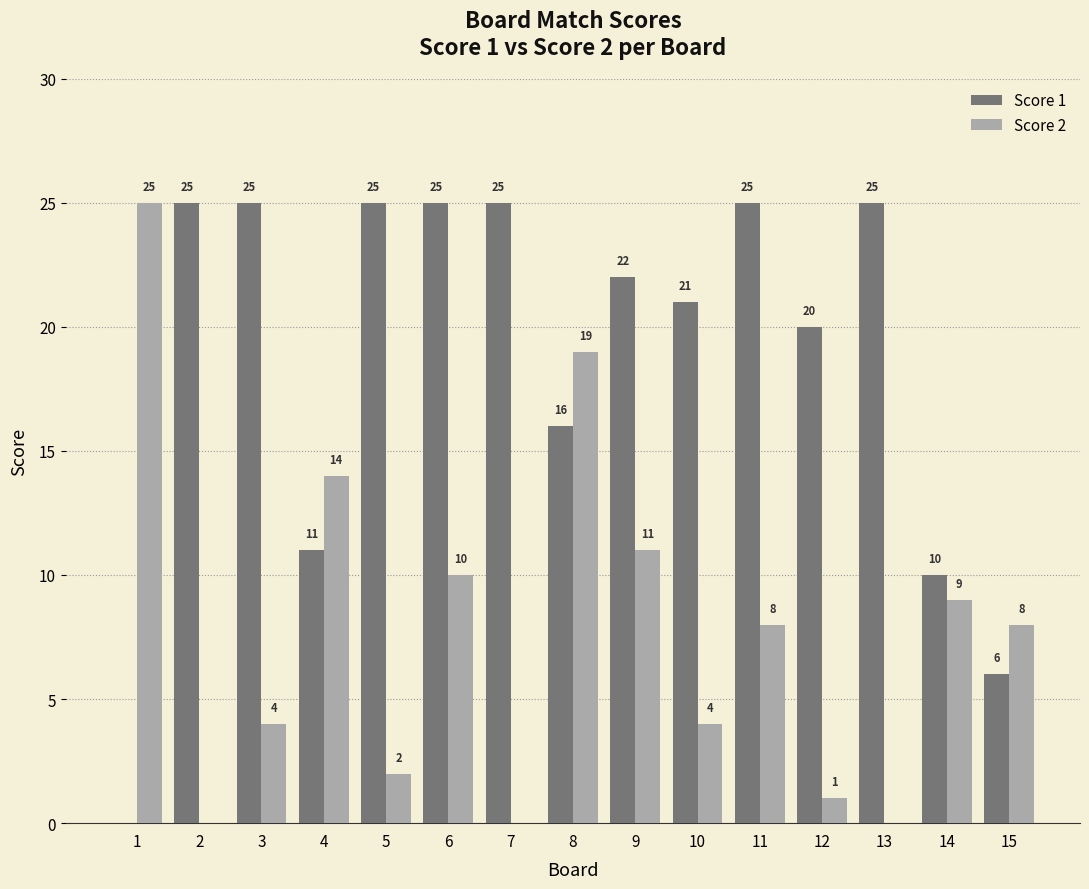

The Score 2 series shows 0 at 2. True or false?

True